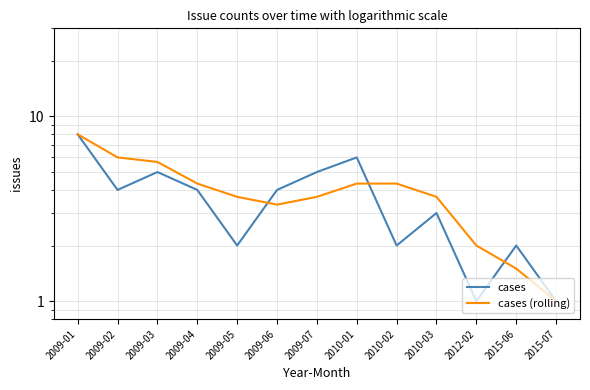

Between which two adjacent categories do cases and cases (rolling) first intersect?

2009-05 and 2009-06